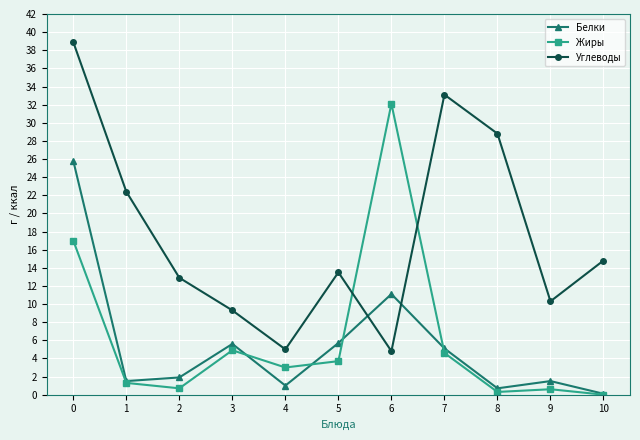

What is the difference between the maximum and minimum values in the Белки series?

25.7